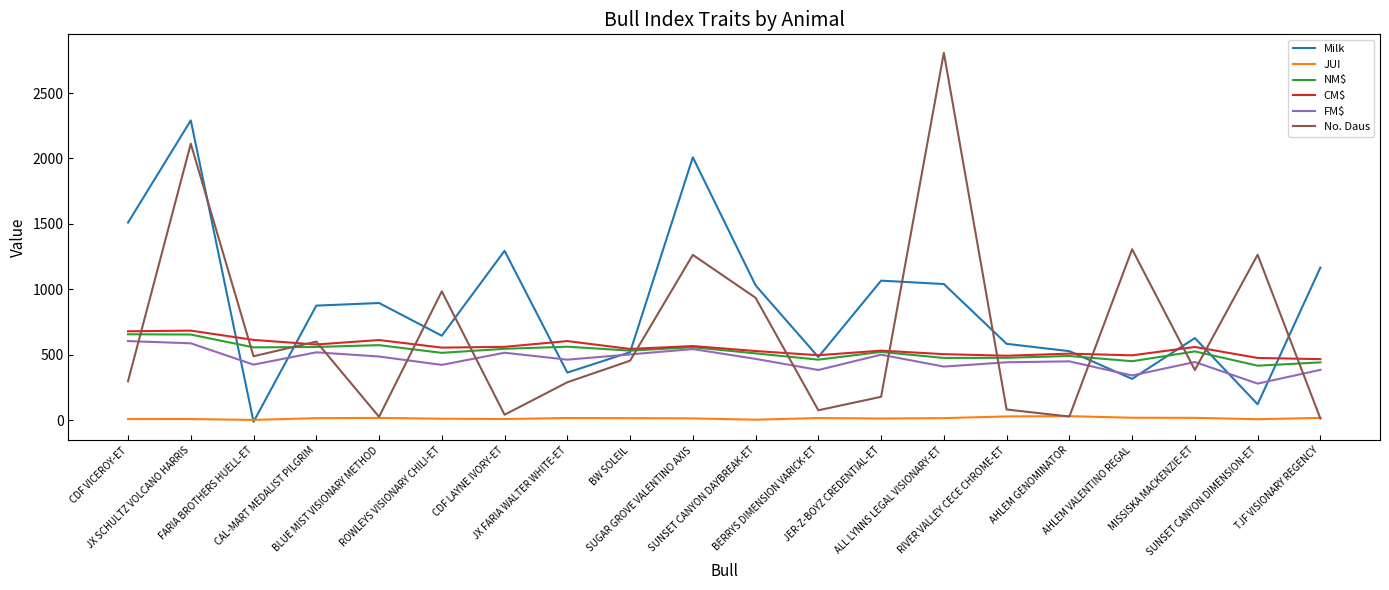

Where do Milk and CM$ first cross each other?

JX SCHULTZ VOLCANO HARRIS and FARIA BROTHERS HUELL-ET